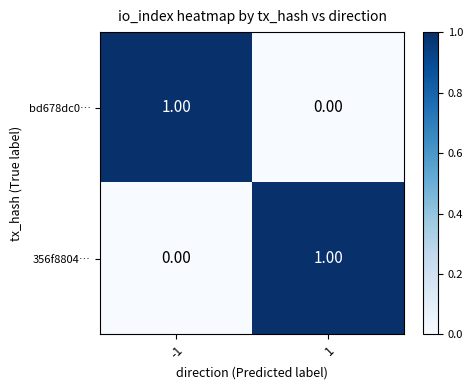

Is the value of 356f8804… at -1 greater than the value of bd678dc0… at -1?

No